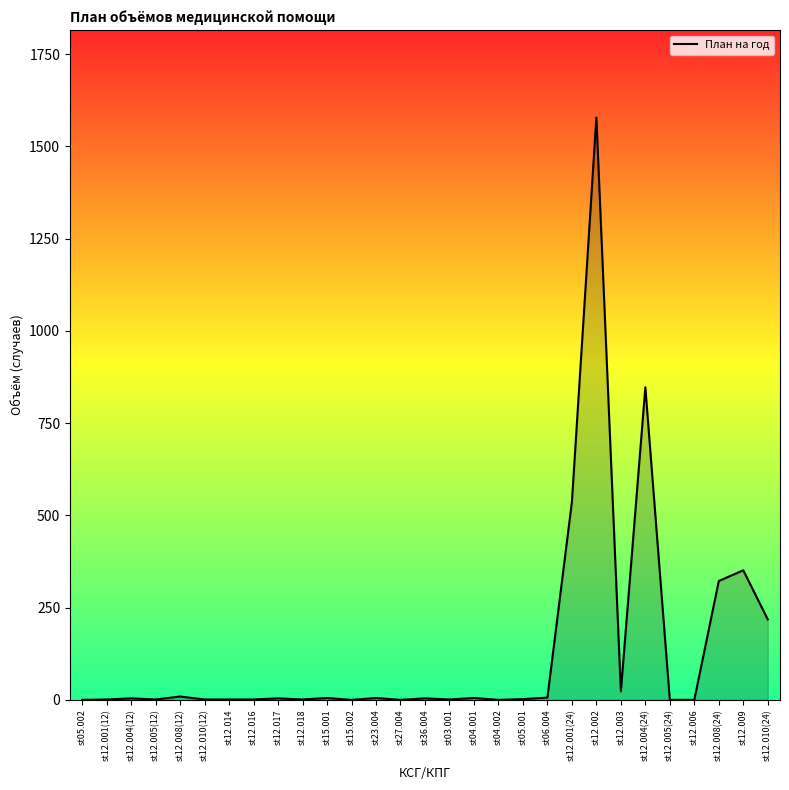

What is the maximum value shown in the chart?

1578